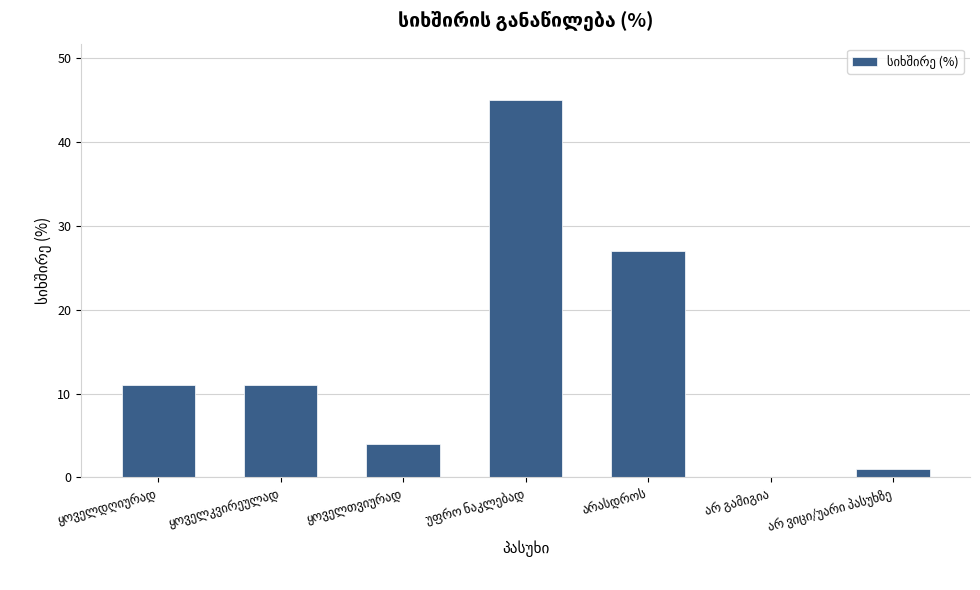

Reading right to left, transcribe all the data shown in this chart.

1	0	27	45	4	11	11